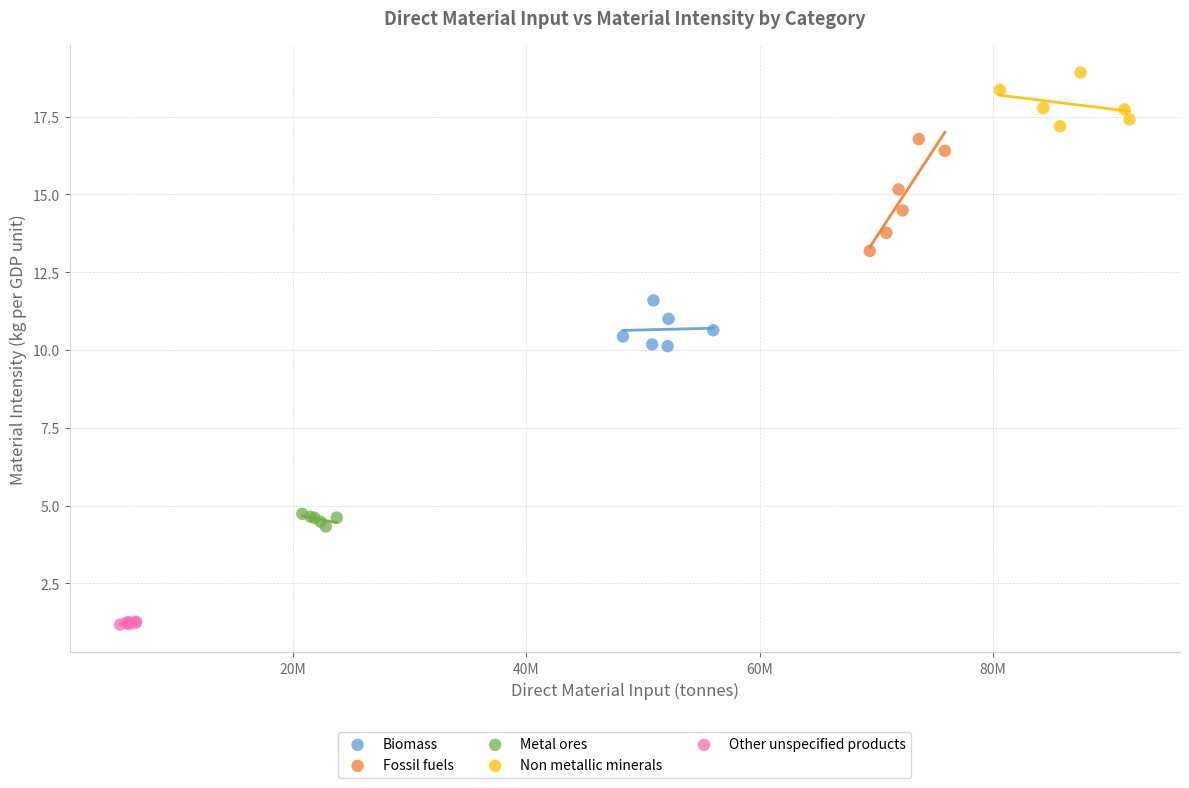

Which series contains the highest Y value?

Non metallic minerals